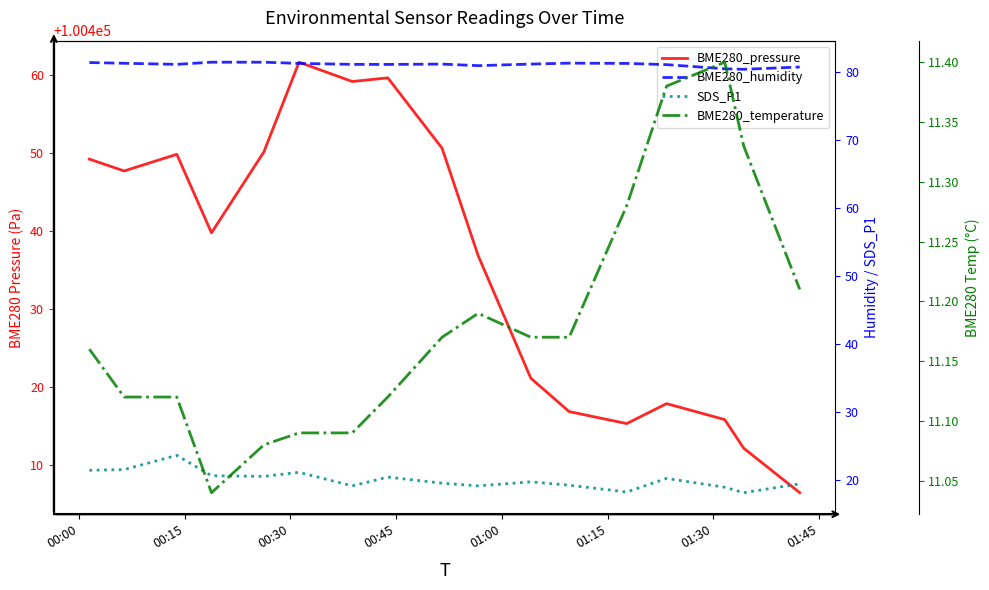

At which label does SDS_P1 first exceed 19?

00:00